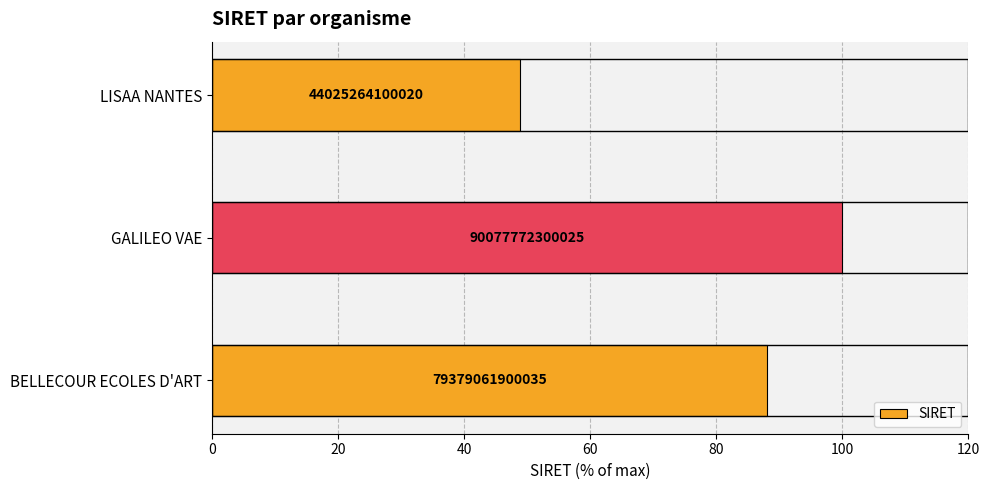

Does the chart contain any negative values?

No